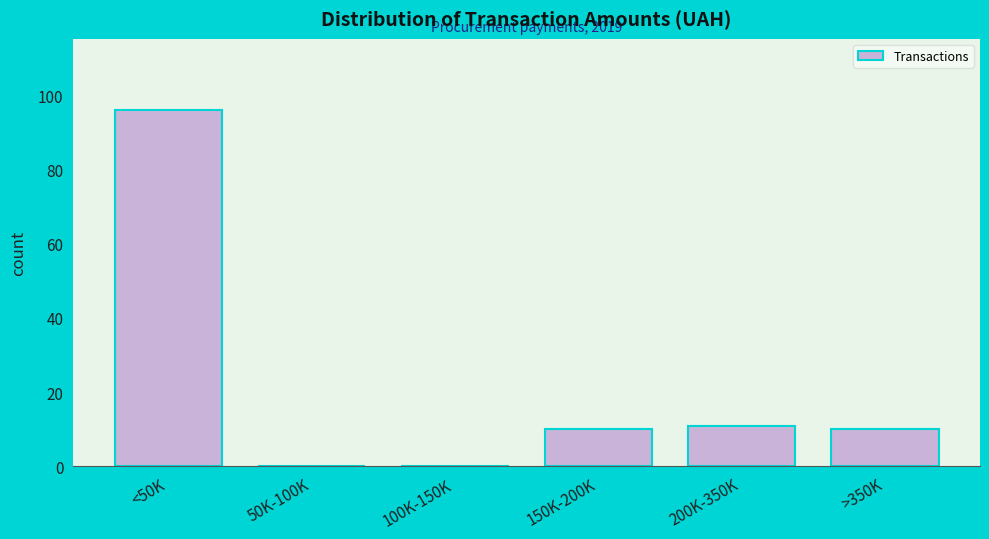

Reading left to right, what are all the values shown in this chart?

<50K=96	50K-100K=0	100K-150K=0	150K-200K=10	200K-350K=11	>350K=10